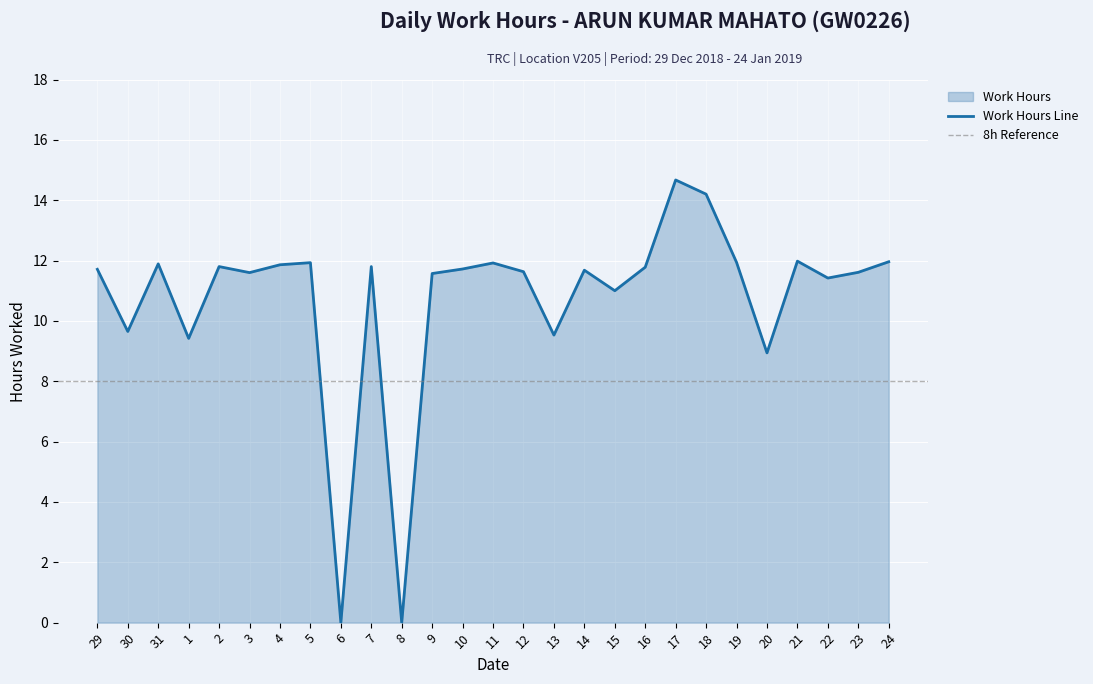

Where is Work Hours Line nearest to the value 7?

20